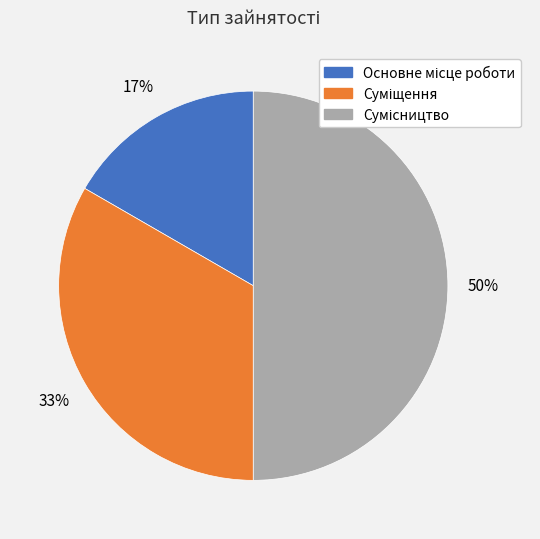

To the nearest percent, what is the average slice percentage?

33%